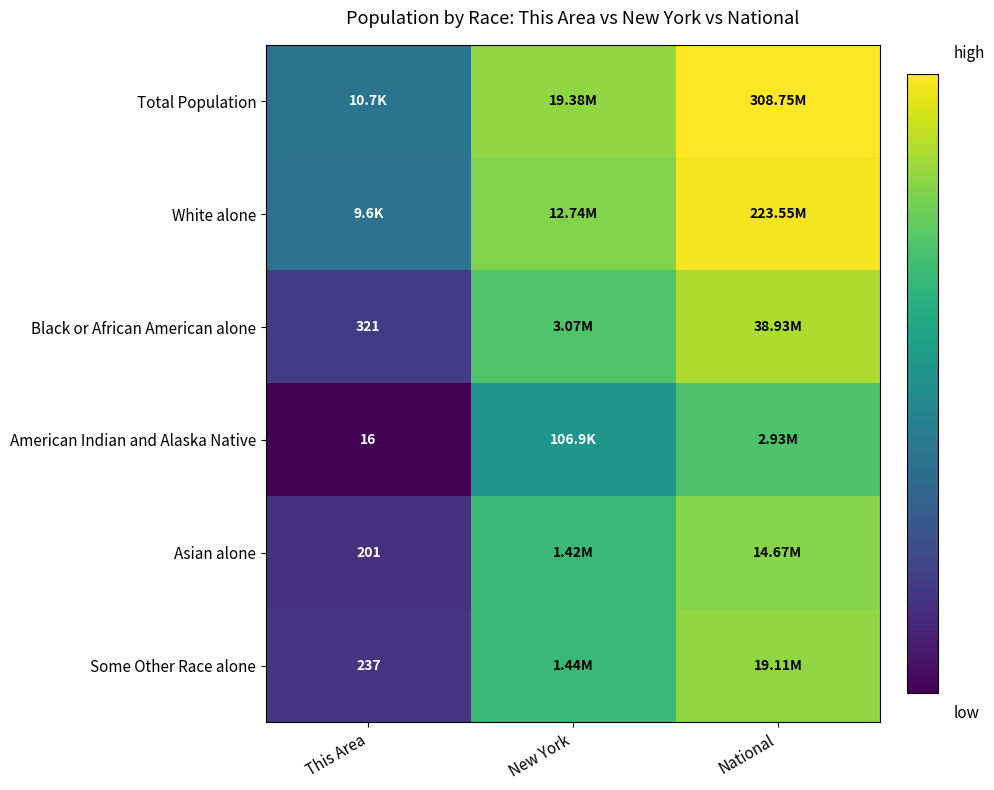

Where is Black or African American alone nearest to the value 11?

New York